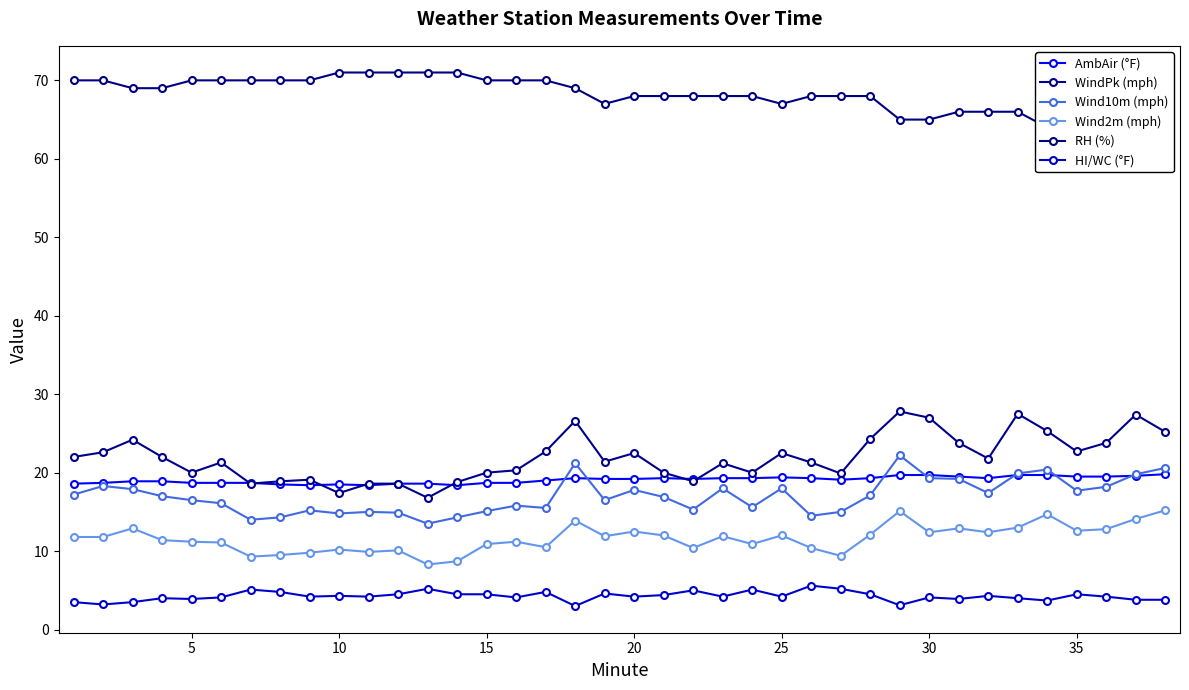

What is the total value across all series at 15?

142.3